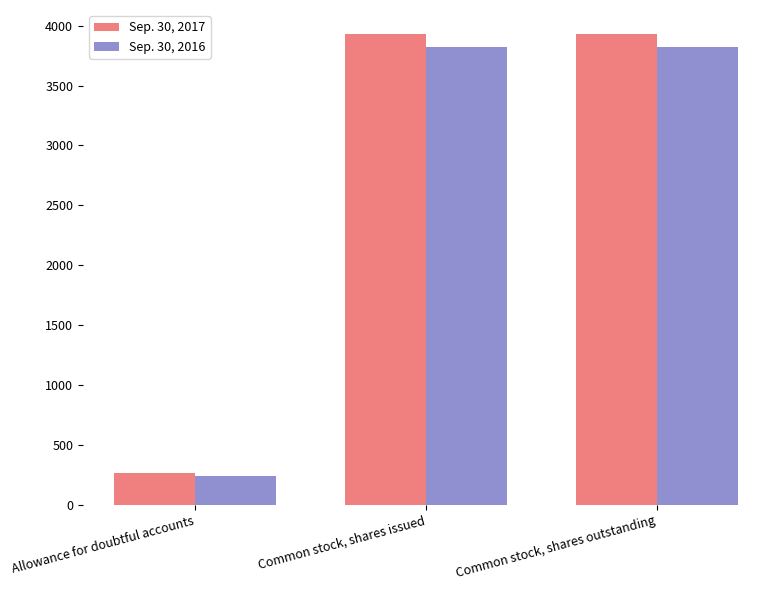

How many data points in Sep. 30, 2017 are less than 3935?

1